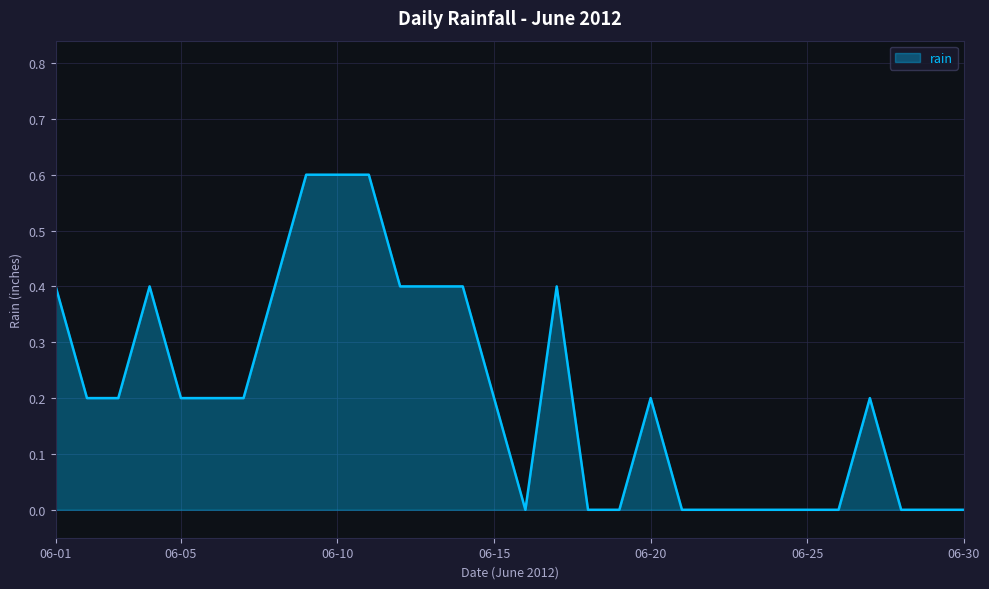

What is the difference between the maximum and minimum values?

0.6